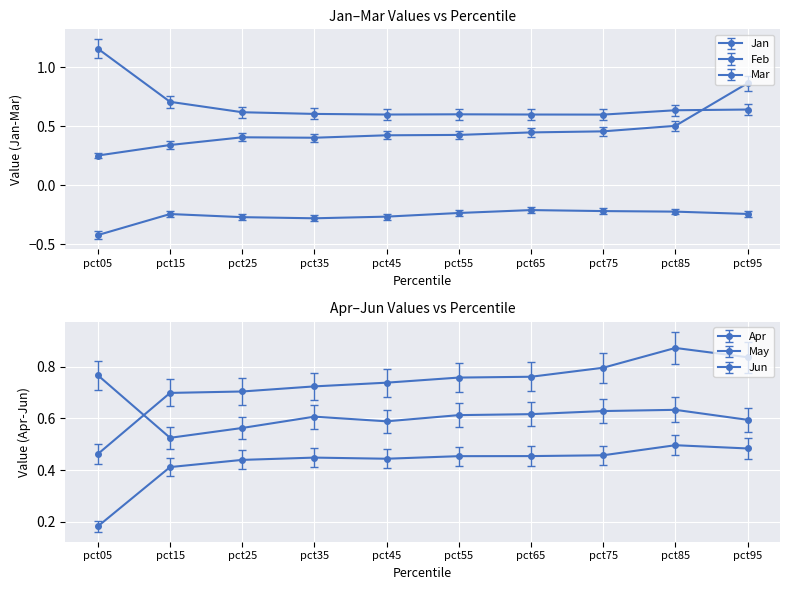

Reading left to right, list all the values displayed in this chart.

Jan: -0.4	-0.2	-0.3	-0.3	-0.3	-0.2	-0.2	-0.2	-0.2	-0.2
Feb: 1.2	0.7	0.6	0.6	0.6	0.6	0.6	0.6	0.6	0.6
Mar: 0.3	0.3	0.4	0.4	0.4	0.4	0.4	0.5	0.5	0.9
Apr: 0.2	0.4	0.4	0.4	0.4	0.4	0.4	0.4	0.5	0.4
May: 0.5	0.7	0.7	0.7	0.7	0.8	0.8	0.8	0.9	0.8
Jun: 0.8	0.5	0.6	0.6	0.6	0.6	0.6	0.6	0.6	0.6